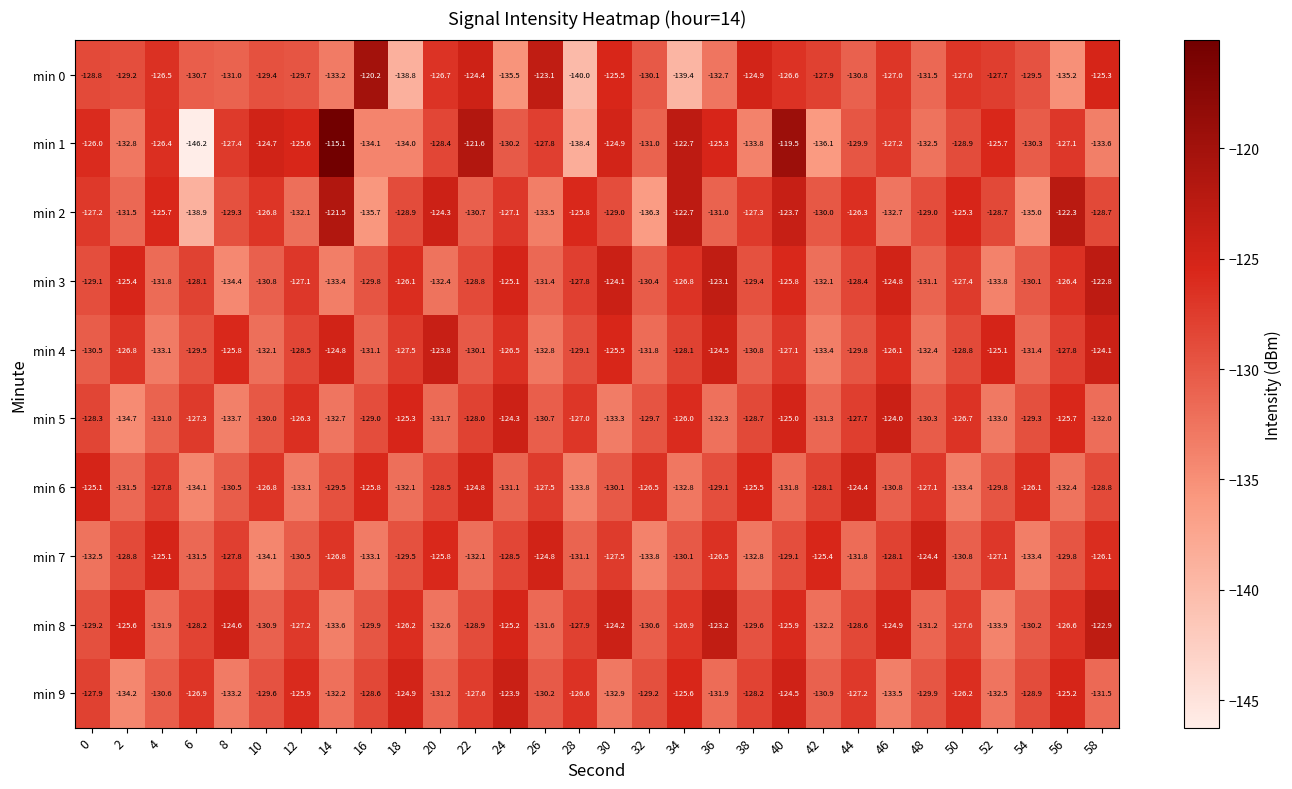

What is the spread (max minus min) of values at 0?

7.4